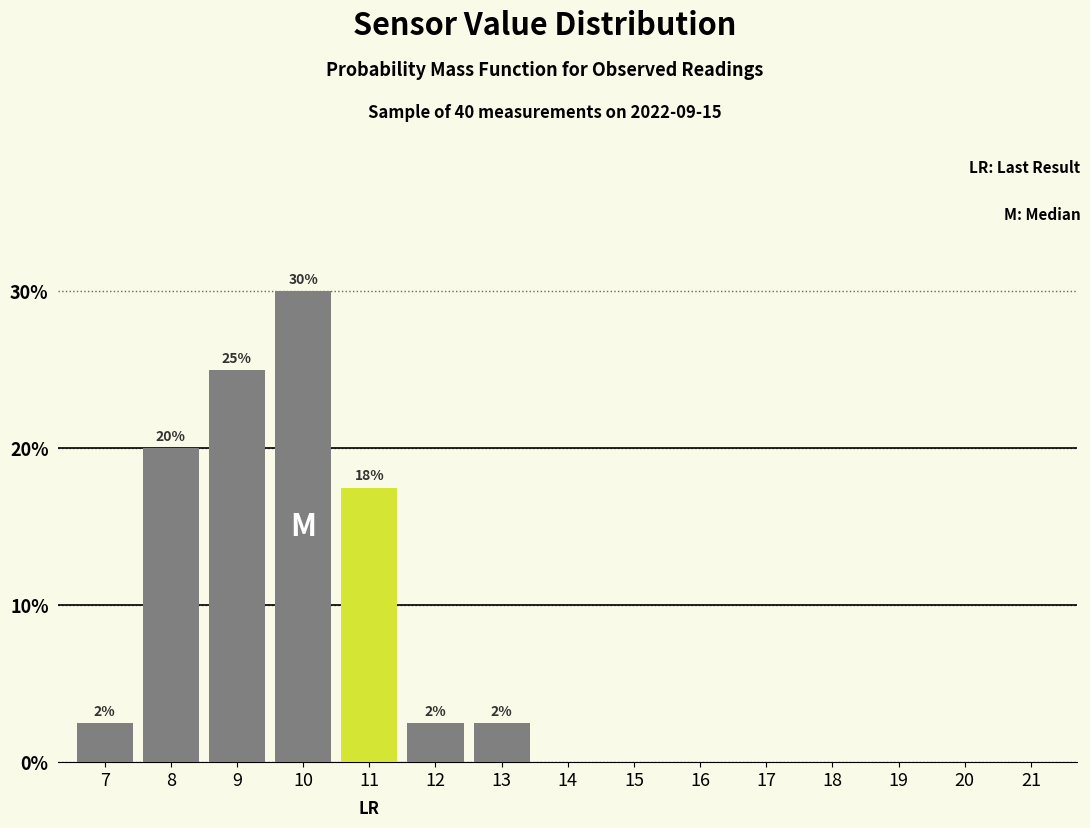

Reading left to right, what are all the values shown in this chart?

7=2.5	8=20.0	9=25.0	10=30.0	11=17.5	12=2.5	13=2.5	14=0.0	15=0.0	16=0.0	17=0.0	18=0.0	19=0.0	20=0.0	21=0.0